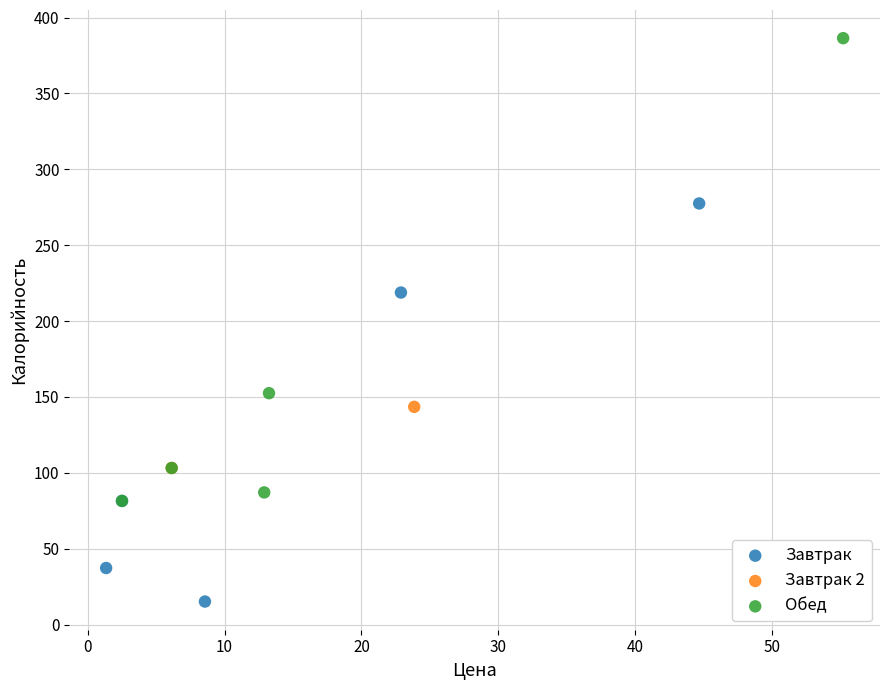

Which series has the largest Y range (max minus min)?

Обед